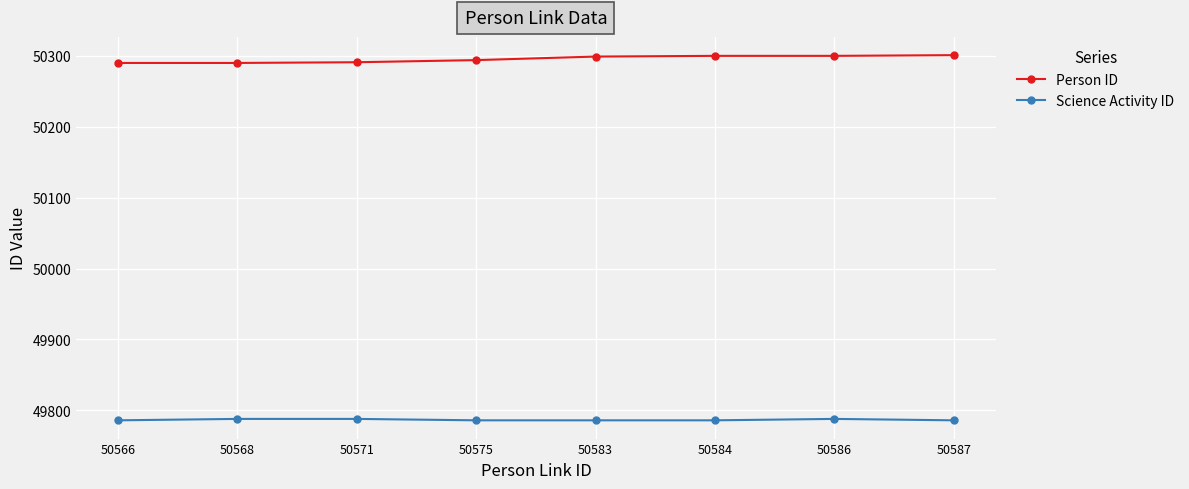

What is the value of the Person ID point at the 8th from the left?

50301